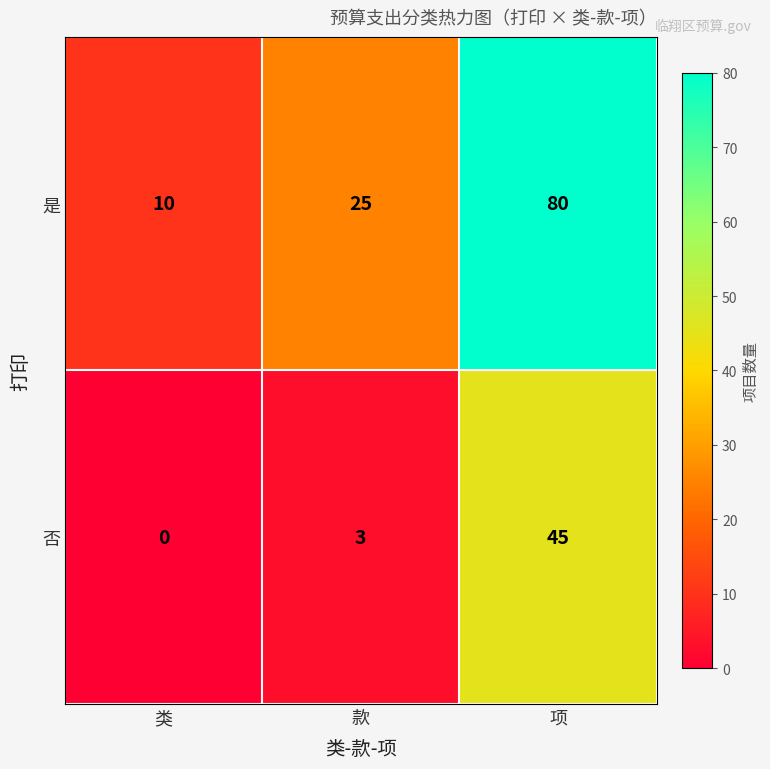

The value of 否 at 款 is 4. True or false?

False